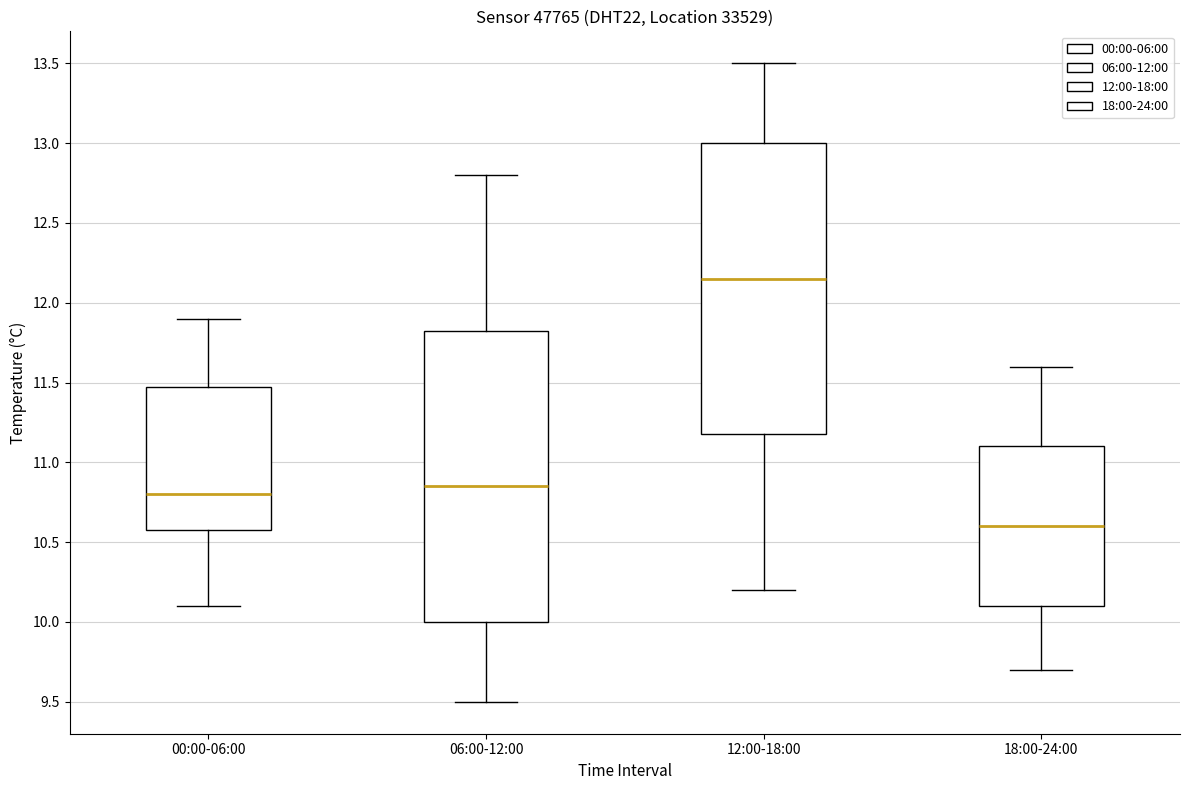

Reading left to right, transcribe this box plot: for each box, give where its median line is, the range the box spans, and where its two whiskers end, as read against the y-axis. The values are not printed on the chart, so give them approximately, as read against the axis.

00:00-06:00: median 10.80, box 10.60 to 11.50, whiskers 10.10 to 11.90
06:00-12:00: median 10.85, box 10.00 to 11.85, whiskers 9.50 to 12.80
12:00-18:00: median 12.15, box 11.20 to 13.00, whiskers 10.20 to 13.50
18:00-24:00: median 10.60, box 10.10 to 11.10, whiskers 9.70 to 11.60